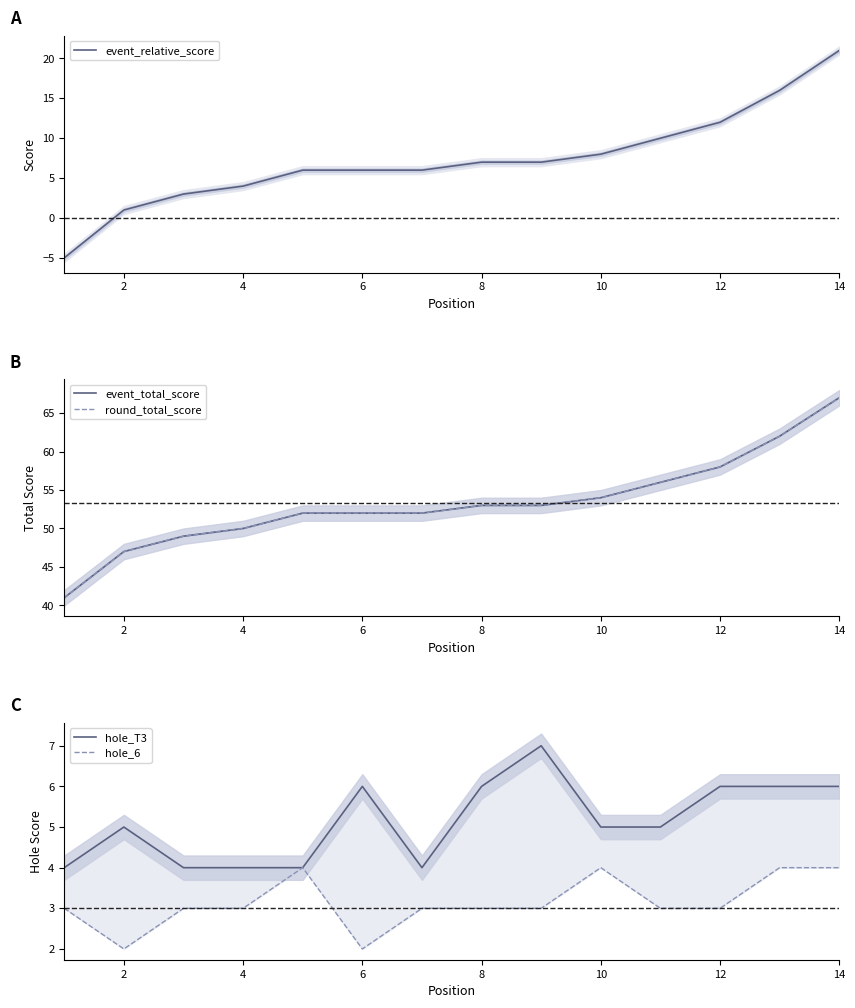

Which series has the widest spread of values?

event_relative_score